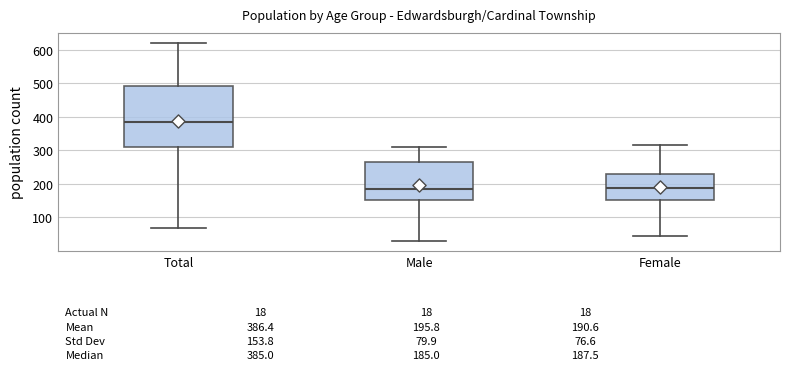

Which box's median line is the highest?

Total